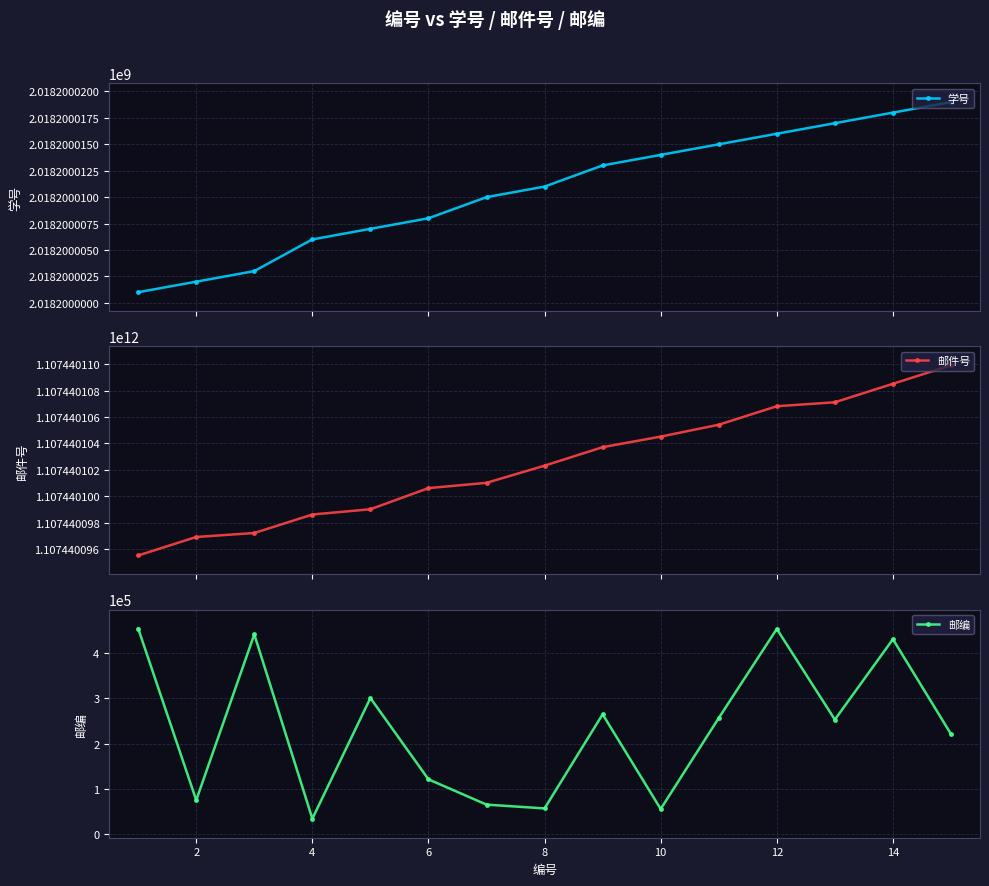

True or false: 邮编 has more than 0 interior local peaks.

True